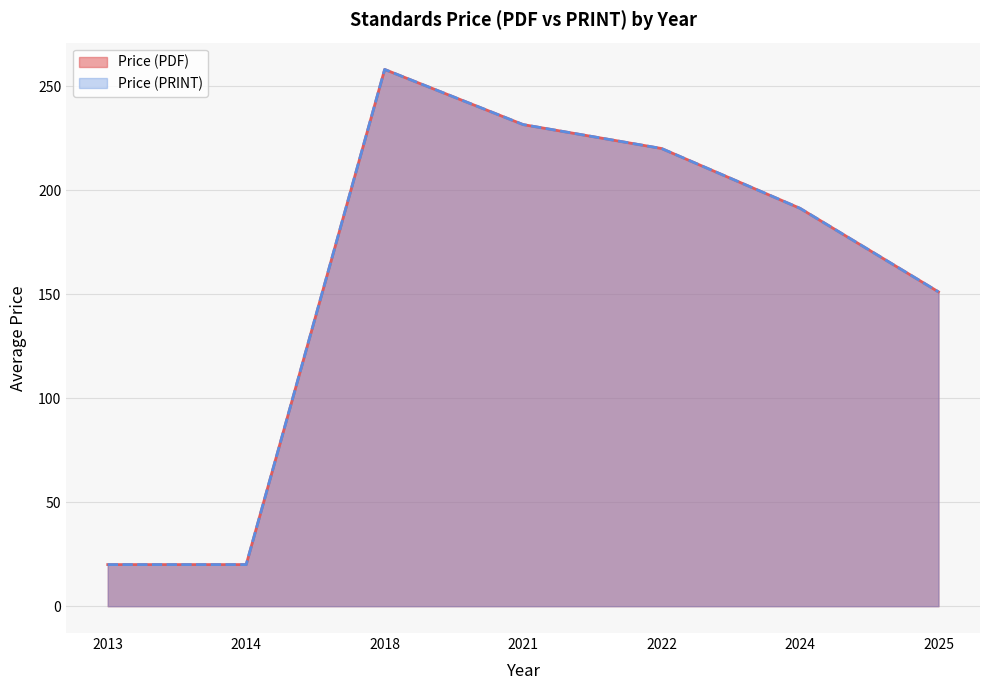

True or false: Price (PRINT) and Price (PDF) intersect in this chart.

False